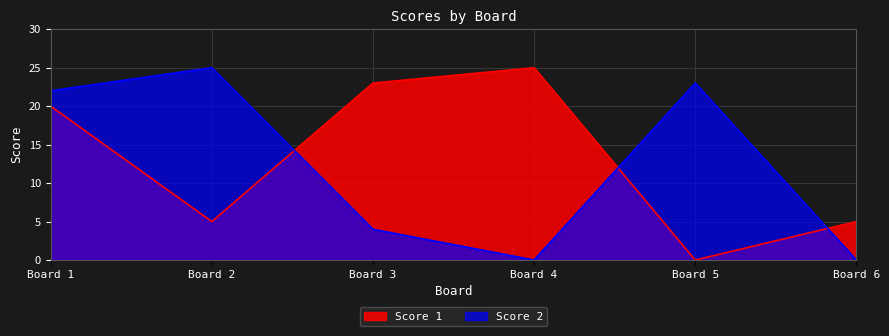

True or false: Score 2 and Score 1 cross at least once.

True